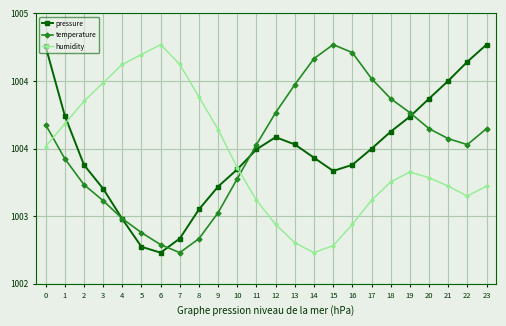

Rank the series by their maximum value, from lowest to highest.

pressure, temperature, humidity